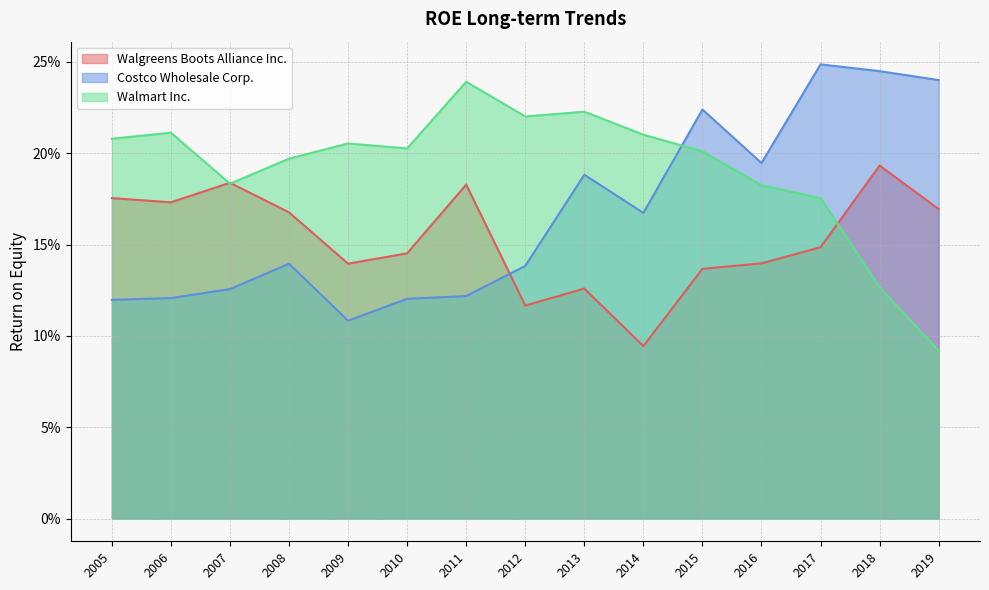

Which category has the highest value in the Costco Wholesale Corp. series?

2017